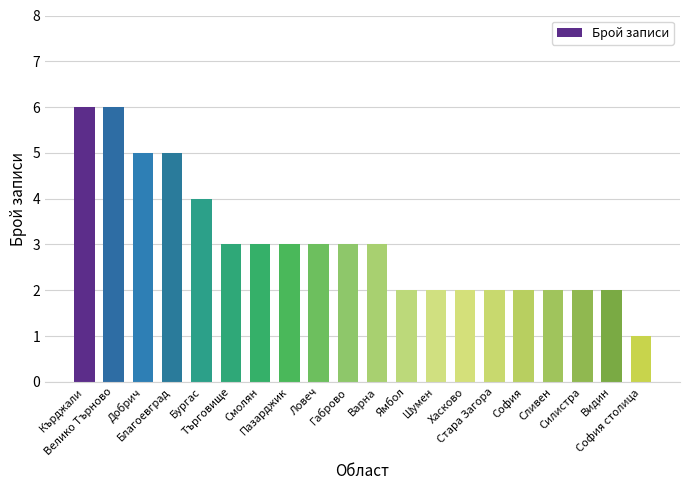

What is the average value?

3